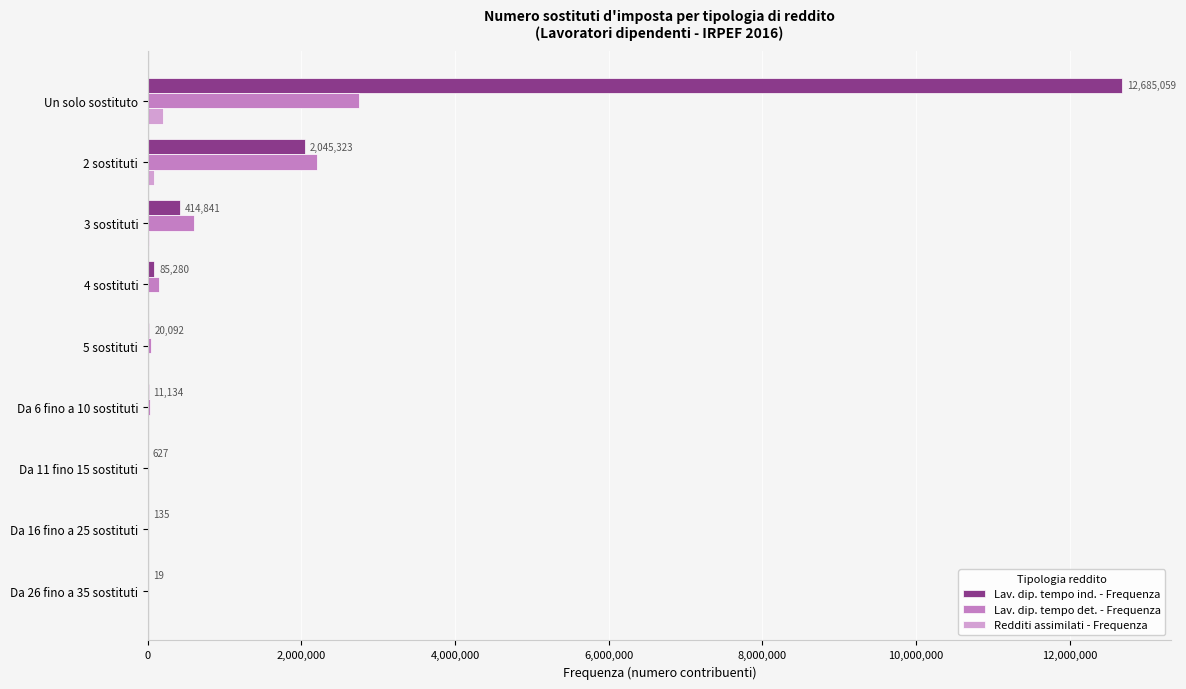

What is the highest value of the Lav. dip. tempo ind. - Frequenza series?

12685059